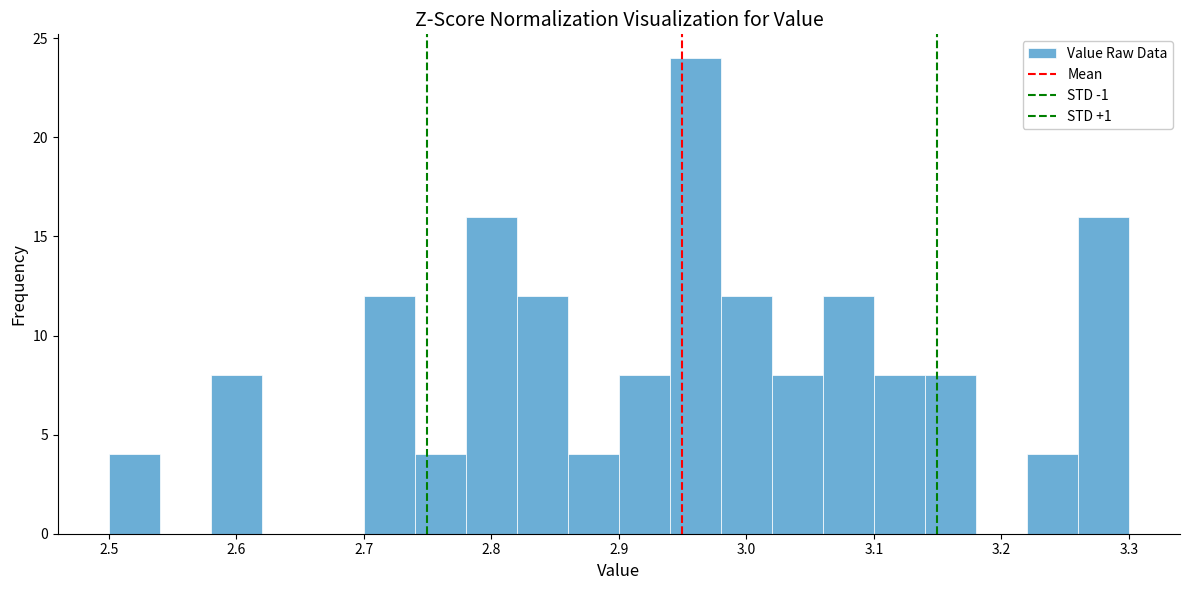

Reading left to right, list every bar in this chart as the range it spans on the x-axis followed by its height. The values are not printed on the chart, so give them approximately, as read against the axis.

2.50 to 2.54: 4
2.54 to 2.58: 0
2.58 to 2.62: 8
2.62 to 2.66: 0
2.66 to 2.70: 0
2.70 to 2.74: 12
2.74 to 2.78: 4
2.78 to 2.82: 16
2.82 to 2.86: 12
2.86 to 2.90: 4
2.90 to 2.94: 8
2.94 to 2.98: 24
2.98 to 3.02: 12
3.02 to 3.06: 8
3.06 to 3.10: 12
3.10 to 3.14: 8
3.14 to 3.18: 8
3.18 to 3.22: 0
3.22 to 3.26: 4
3.26 to 3.30: 16